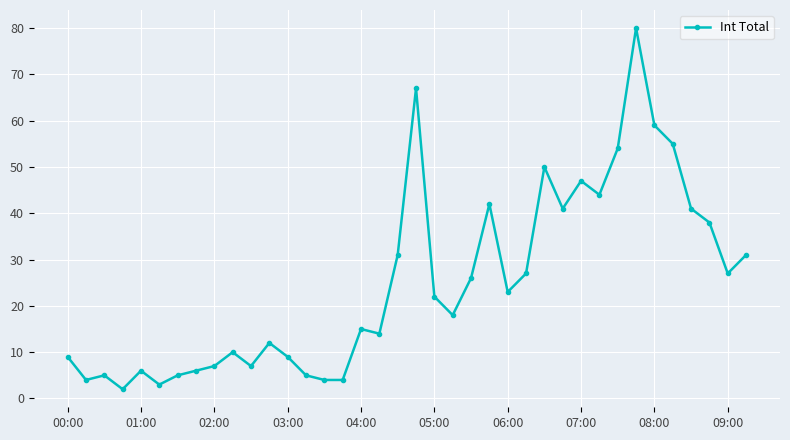

How many lines are shown in the chart?

1